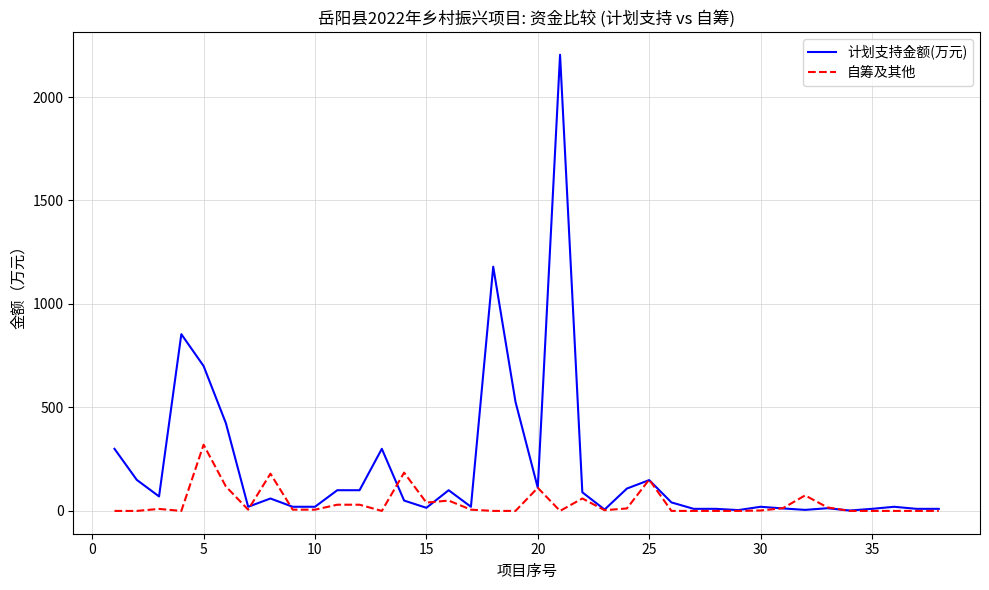

Which series has the largest total across all categories?

计划支持金额(万元)